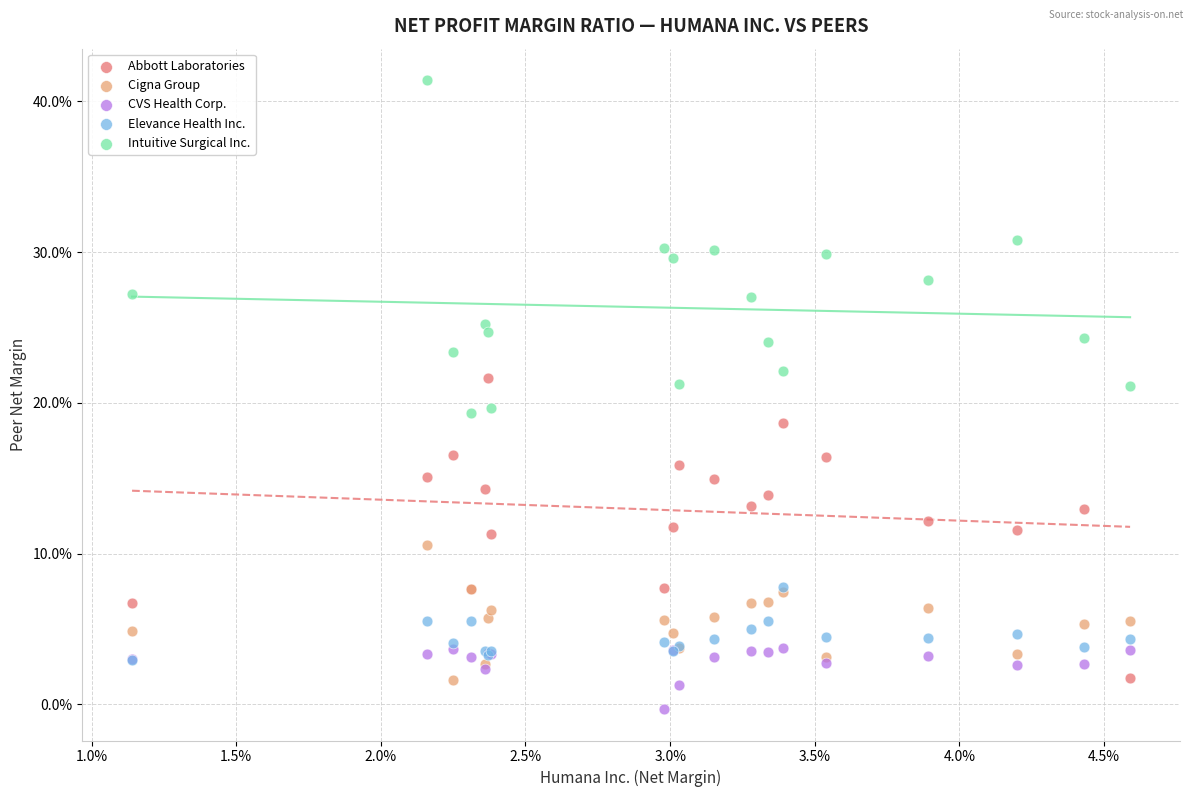

What are all the series names shown in the legend?

Abbott Laboratories, Cigna Group, CVS Health Corp., Elevance Health Inc., Intuitive Surgical Inc.